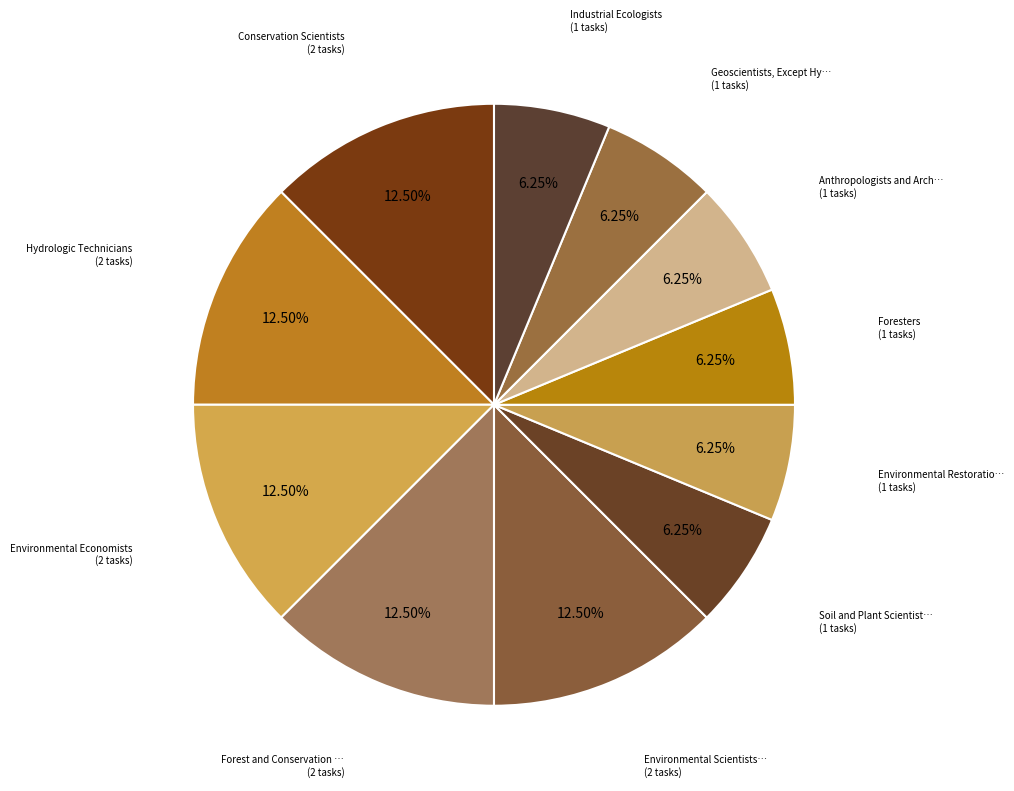

To the nearest percent, what is the average slice percentage?

9%